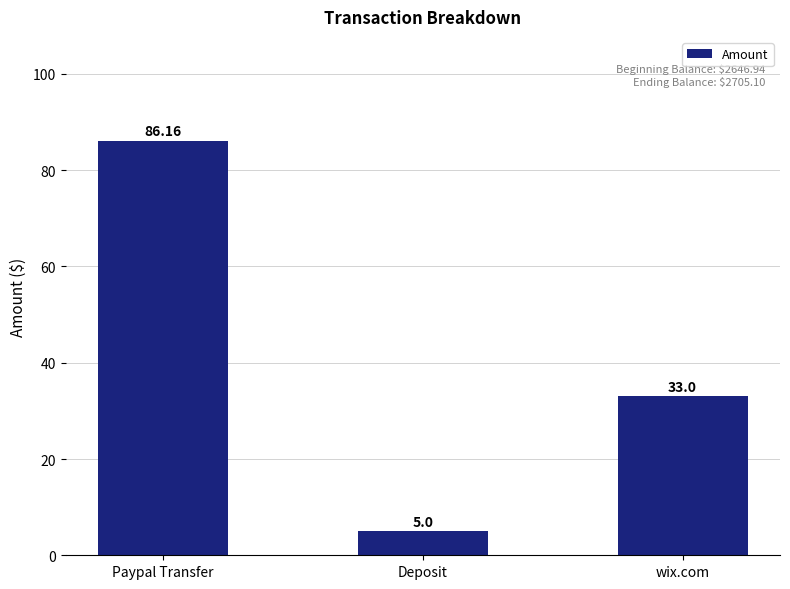

The chart shows a value of 119.1 at Paypal Transfer. True or false?

False